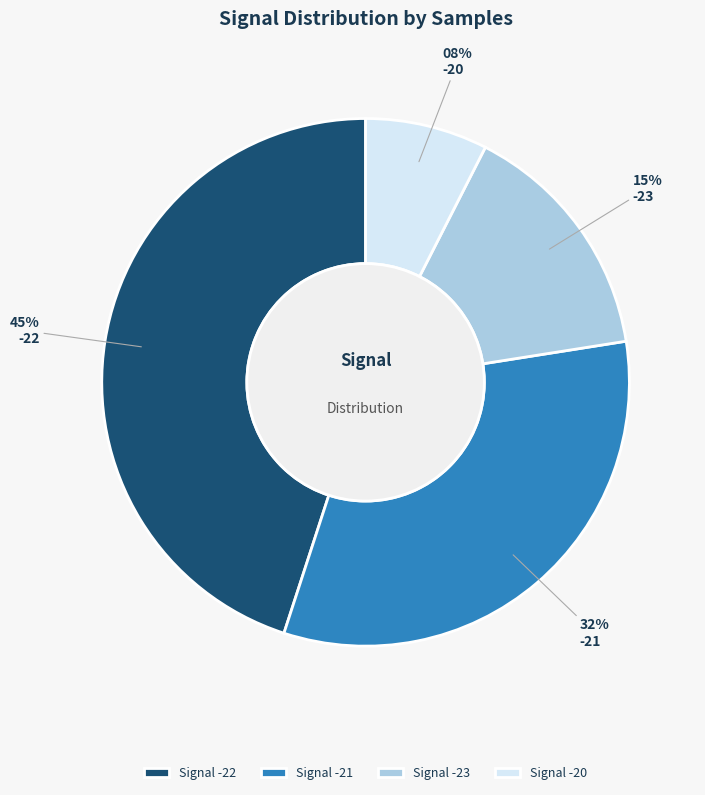

Count the number of slices in the pie.

4